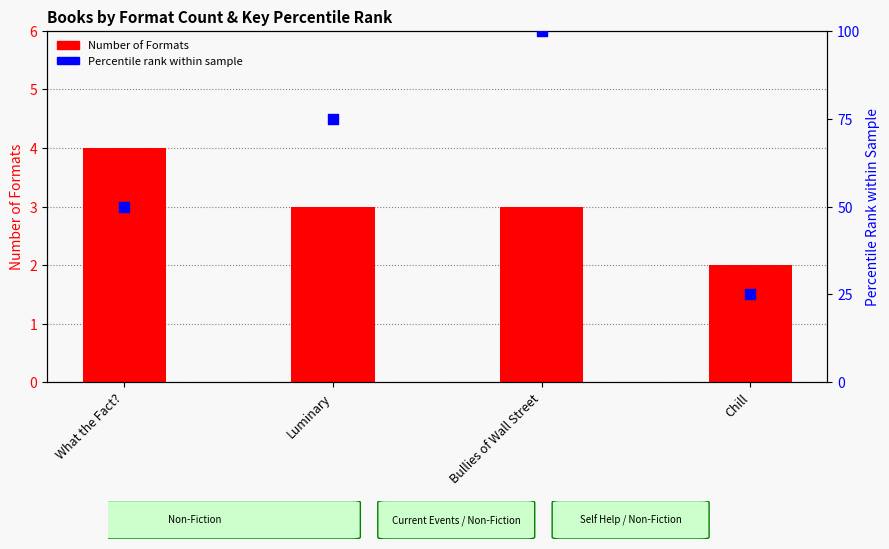

Is the value of Number of Formats at What the Fact? greater than the value of Percentile Rank (by Key) at Bullies of Wall Street?

No